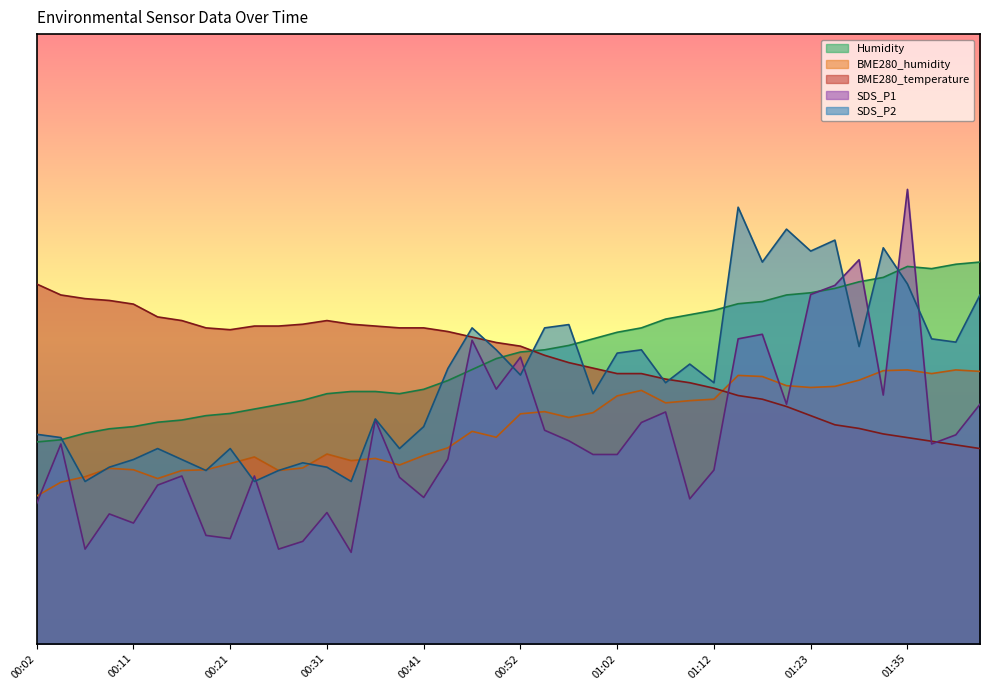

What is the sum of the SDS_P1 values at 00:31 and 00:57?

54.8